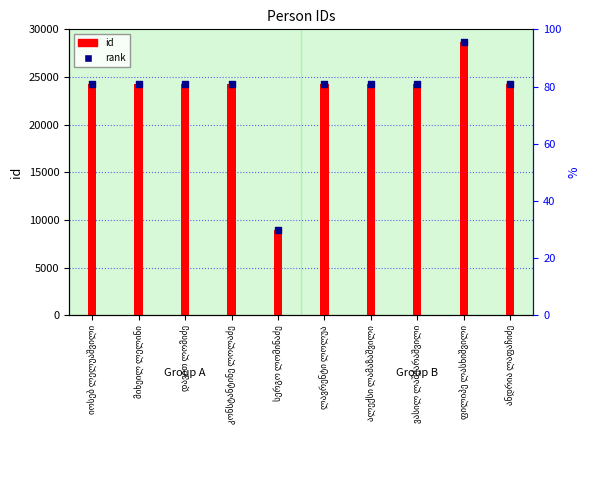

Which series reaches the maximum Y coordinate?

id